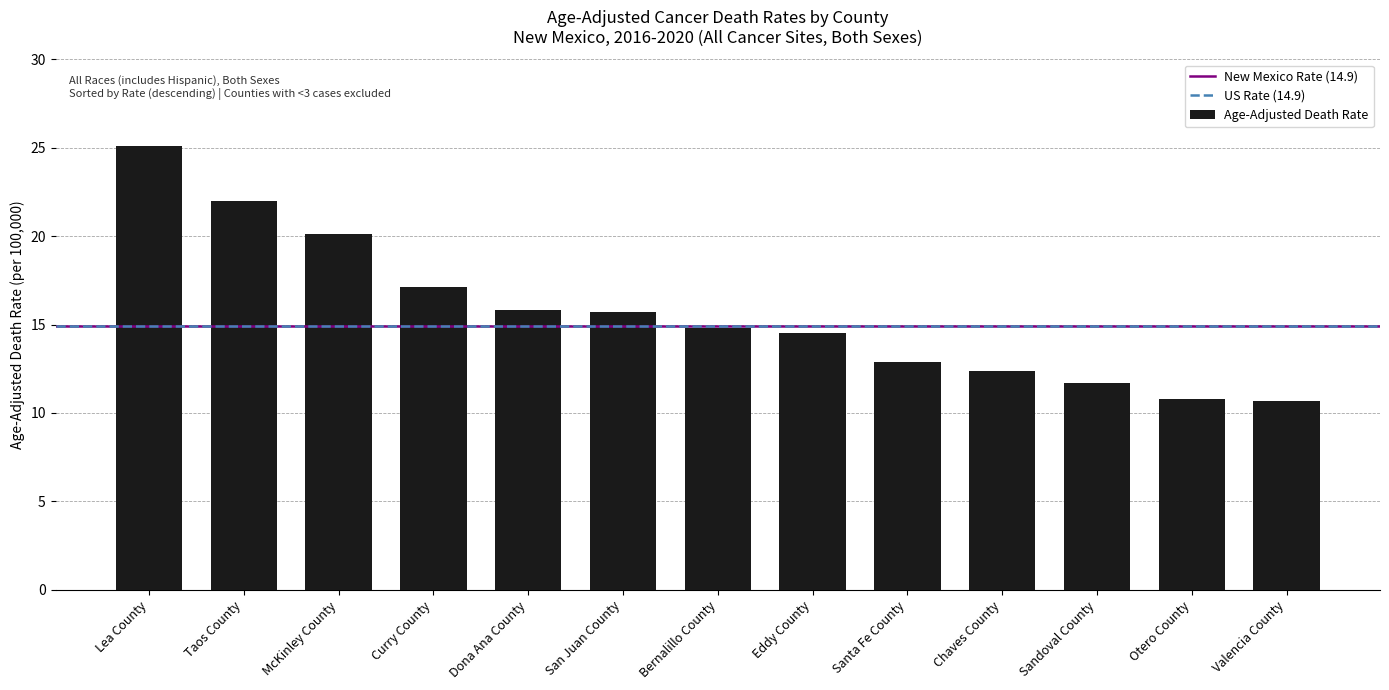

Which has a higher value, Curry County or Lea County?

Lea County